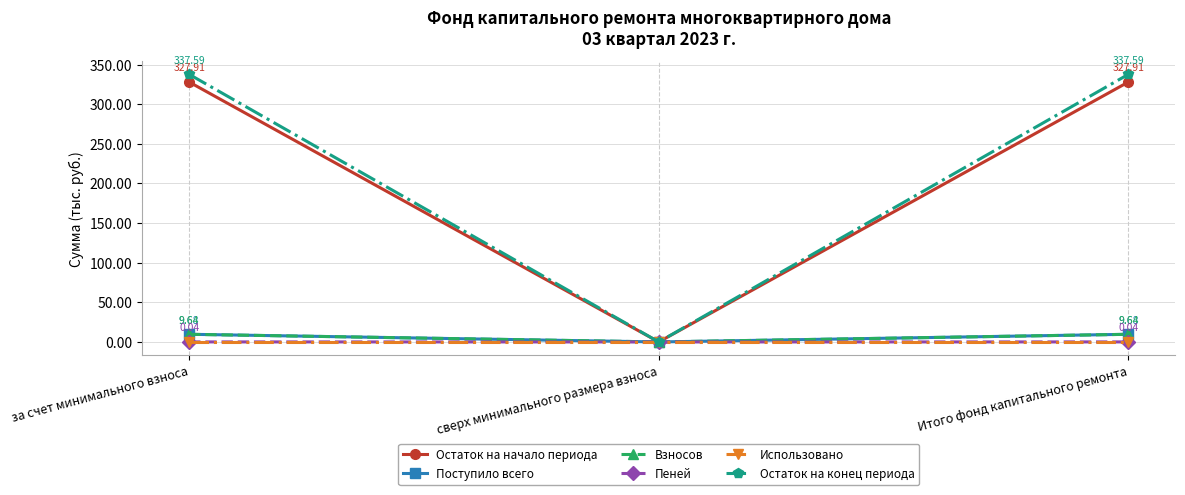

At which label is Взносов closest to 4?

сверх минимального размера взноса